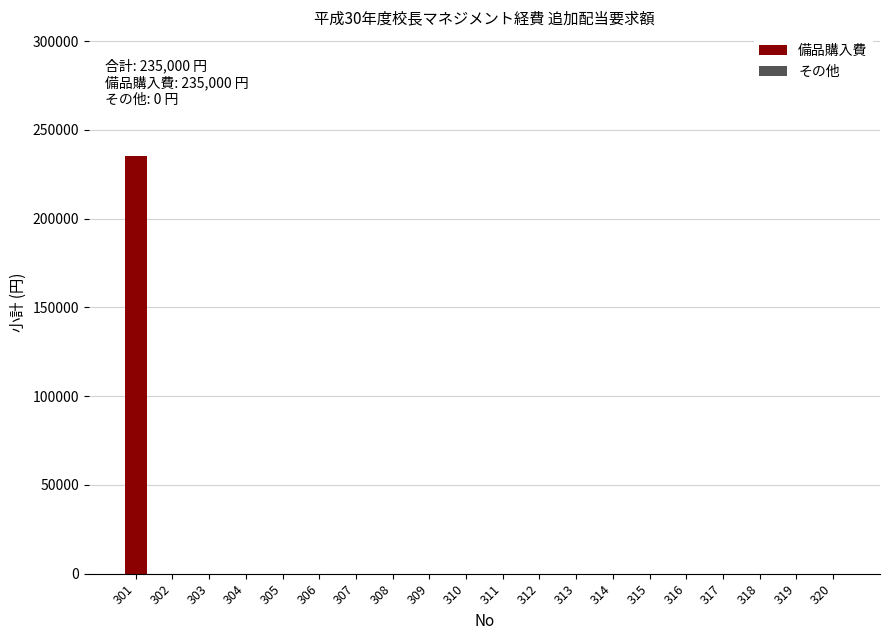

Reading left to right, transcribe all the data shown in this chart.

301=235000	302=0	303=0	304=0	305=0	306=0	307=0	308=0	309=0	310=0	311=0	312=0	313=0	314=0	315=0	316=0	317=0	318=0	319=0	320=0